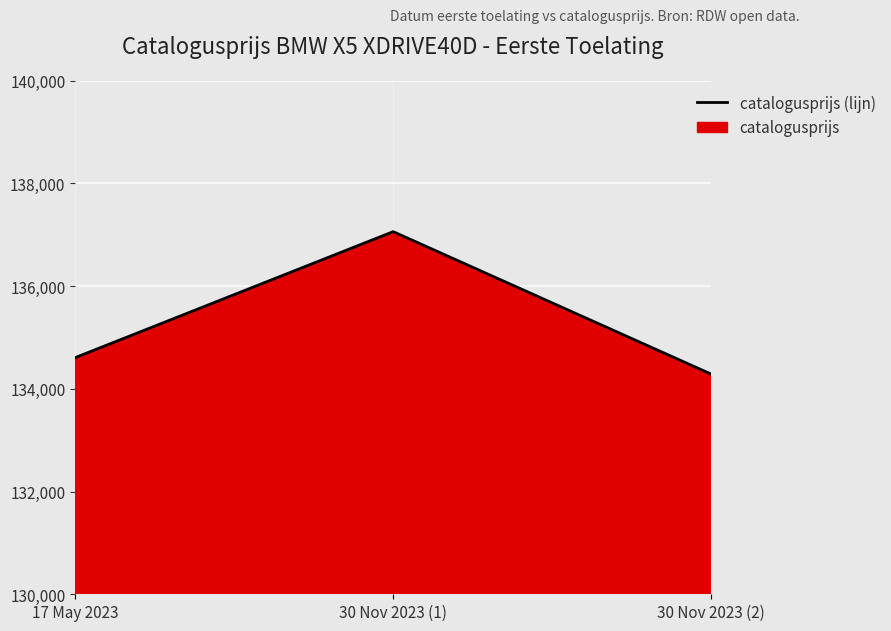

Rank the categories by value from lowest to highest.

30 Nov 2023 (2), 17 May 2023, 30 Nov 2023 (1)